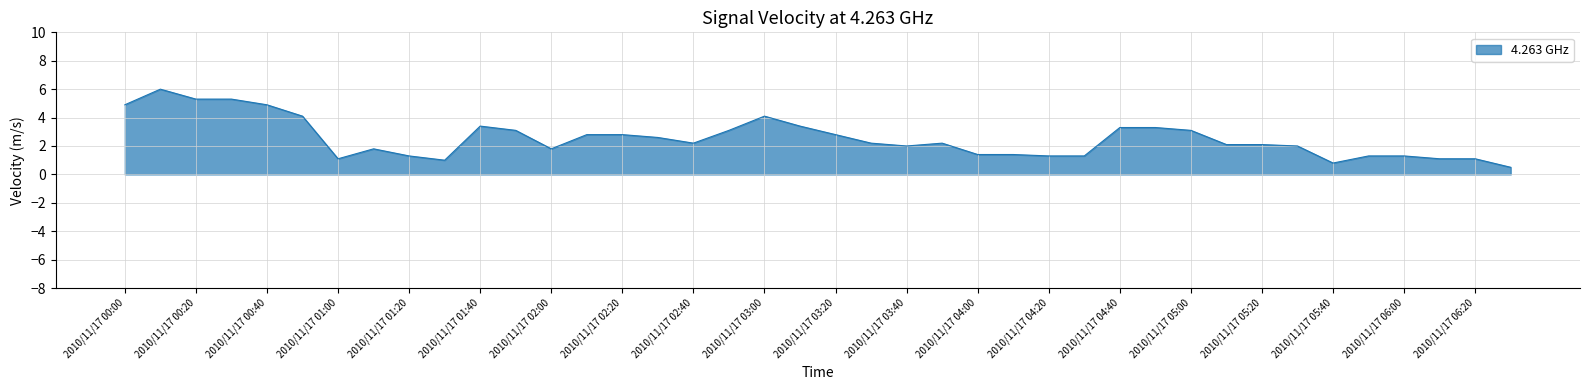

What is the smallest value displayed?

0.5